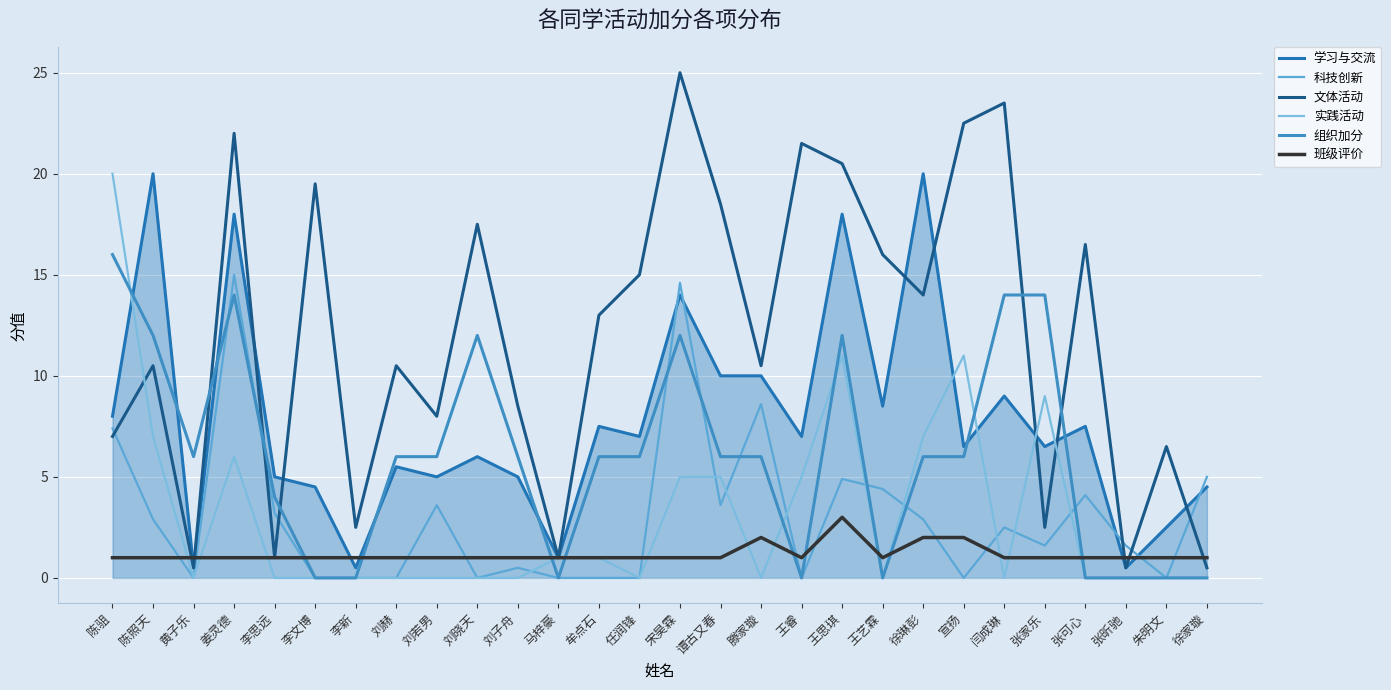

What is the spread (max minus min) of values at 张家乐?

13.0